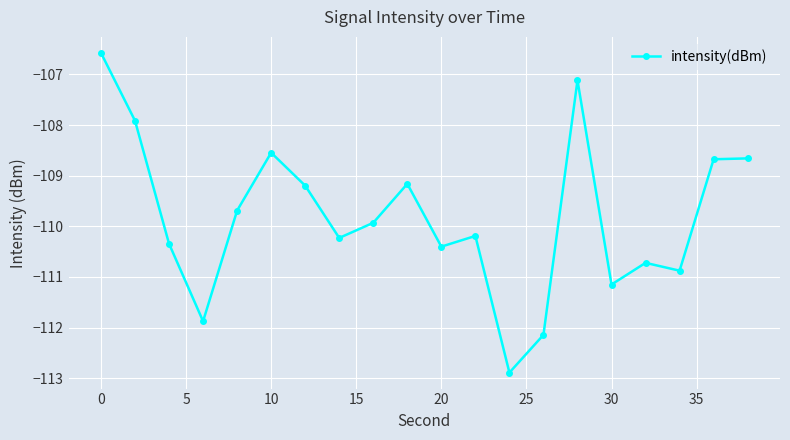

What is the smallest value displayed?

-112.9